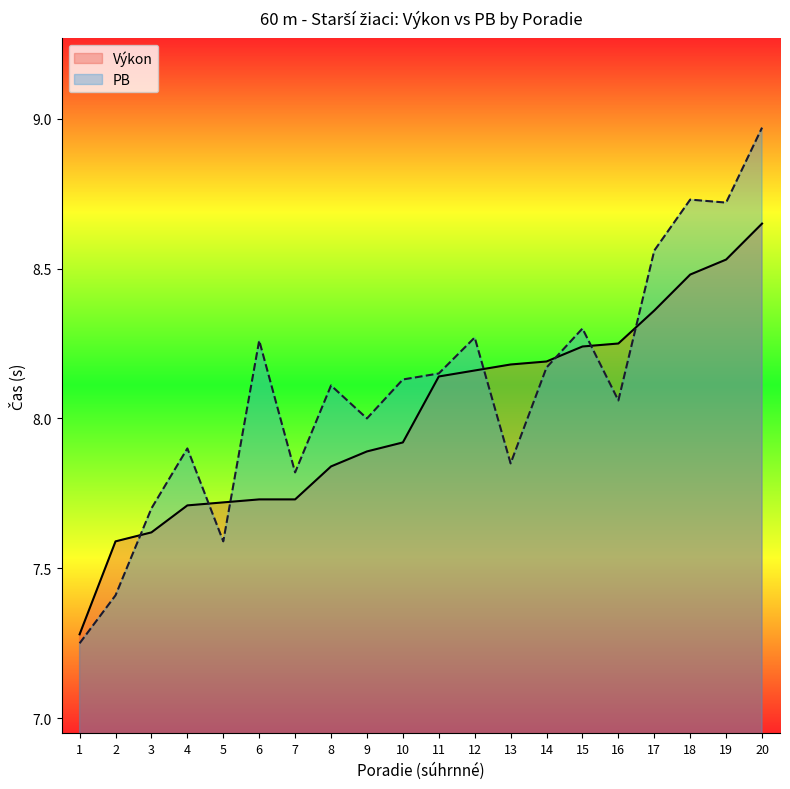

True or false: Výkon has a value of 8.2 at 13.

True